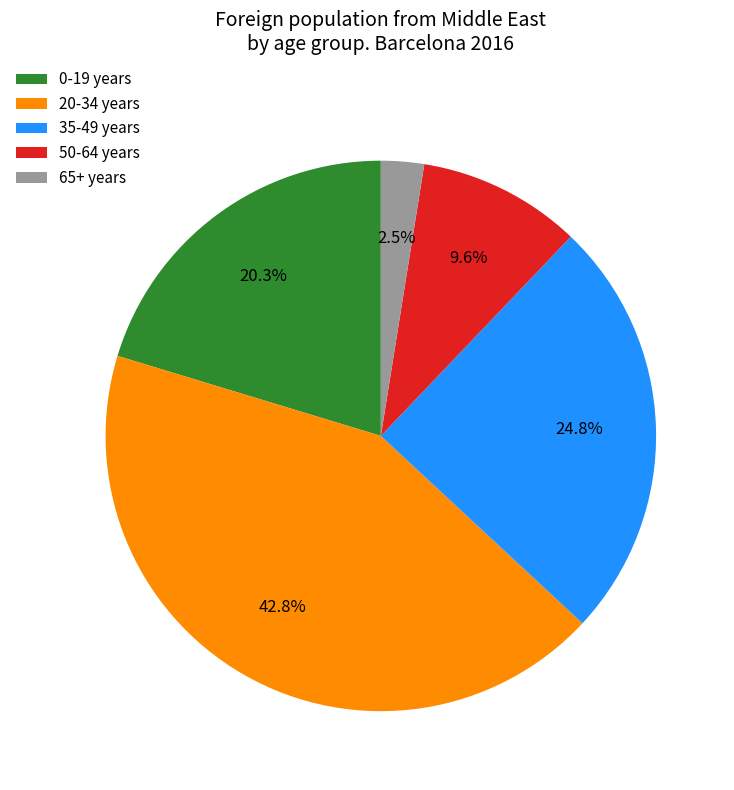

Rank the categories by value from highest to lowest.

20-34 years, 35-49 years, 0-19 years, 50-64 years, 65+ years